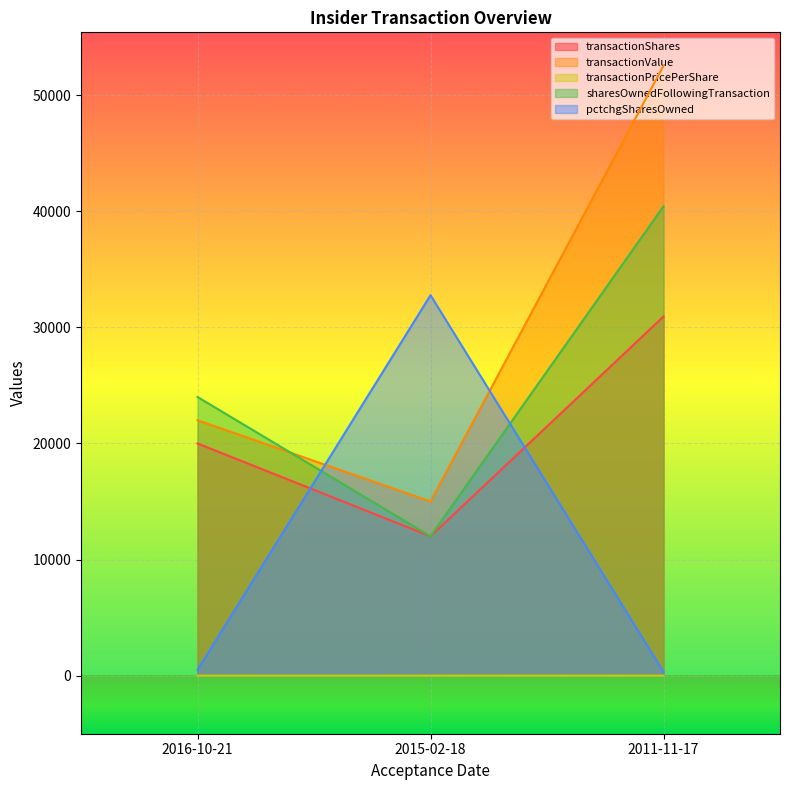

Which series has the widest spread of values?

transactionValue